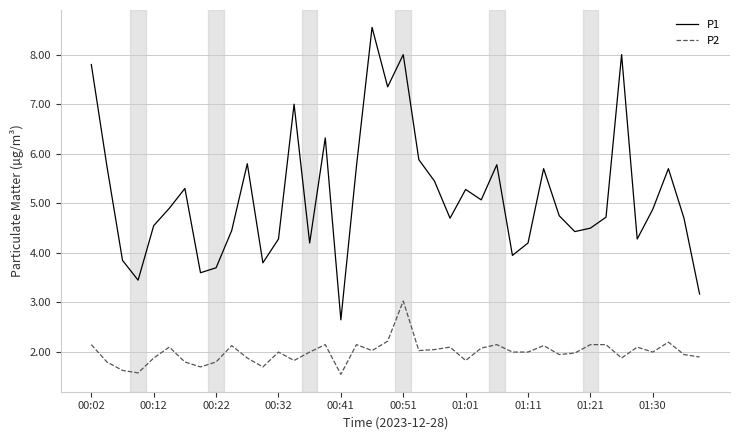

True or false: P1 and P2 cross at least once.

False